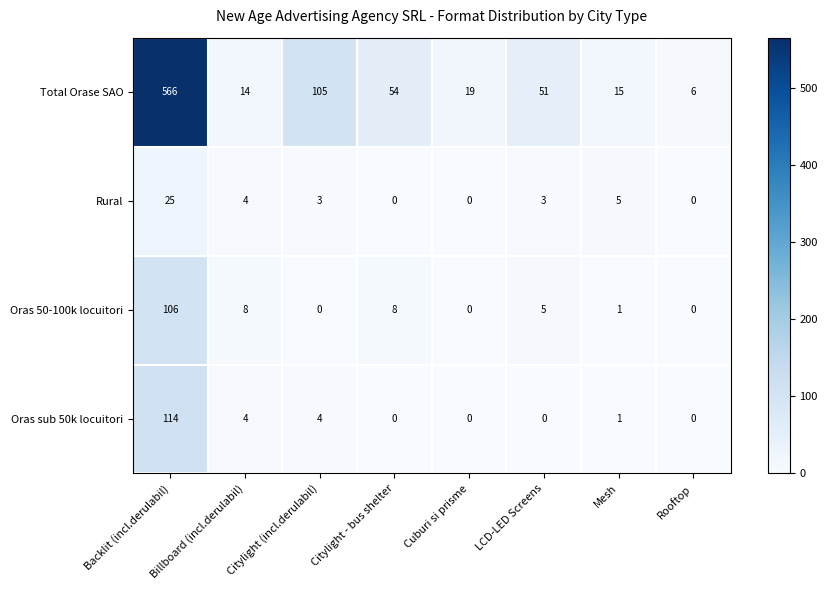

At Citylight (incl.derulabil), list the series in order from largest to smallest.

Total Orase SAO, Oras sub 50k locuitori, Rural, Oras 50-100k locuitori